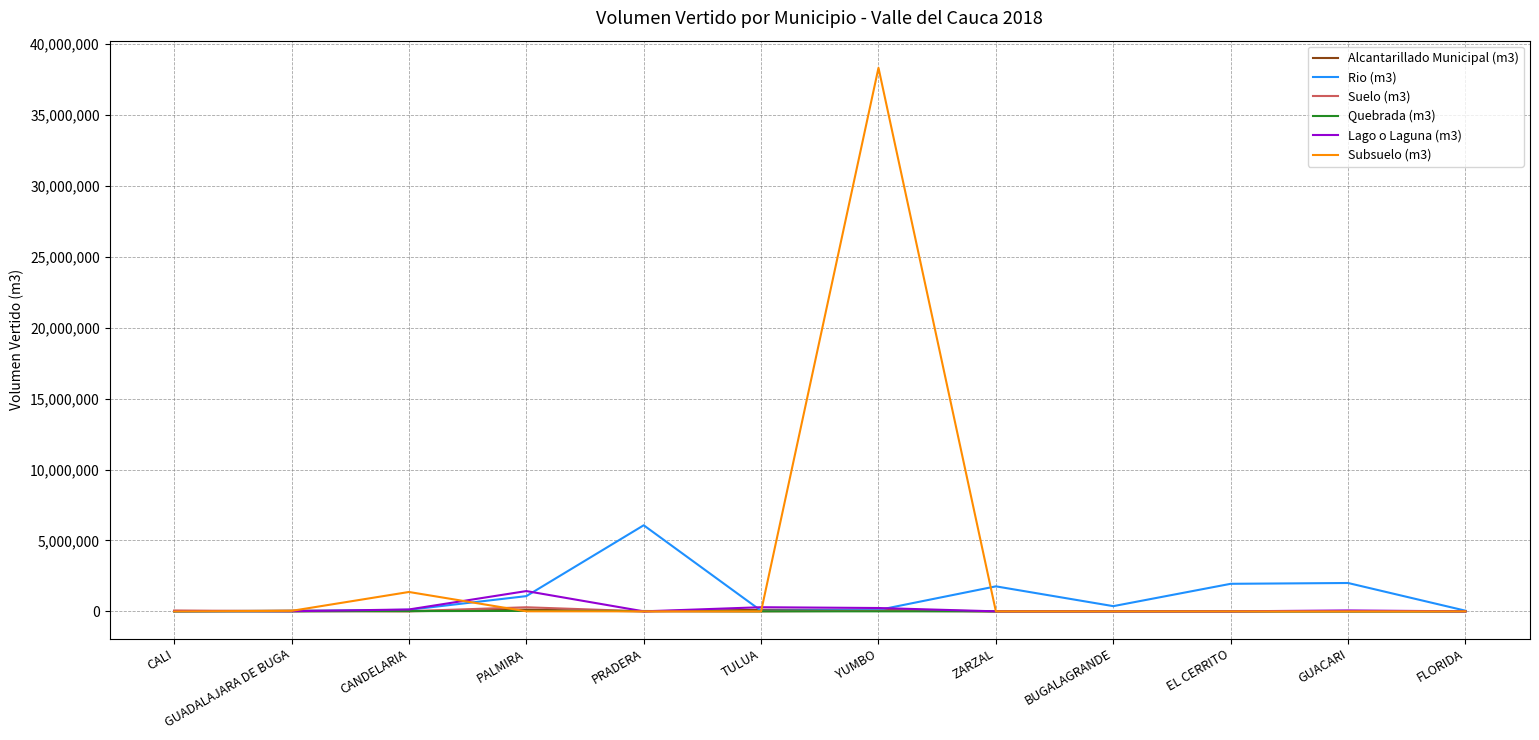

Which series has the largest total across all categories?

Subsuelo (m3)